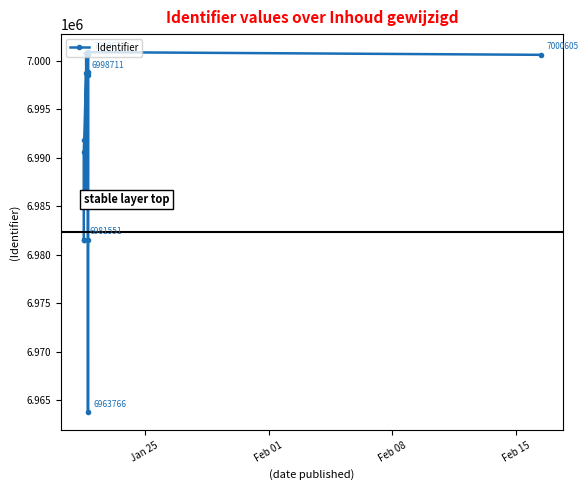

At which label is the value closest to 6982325?

Jan 25